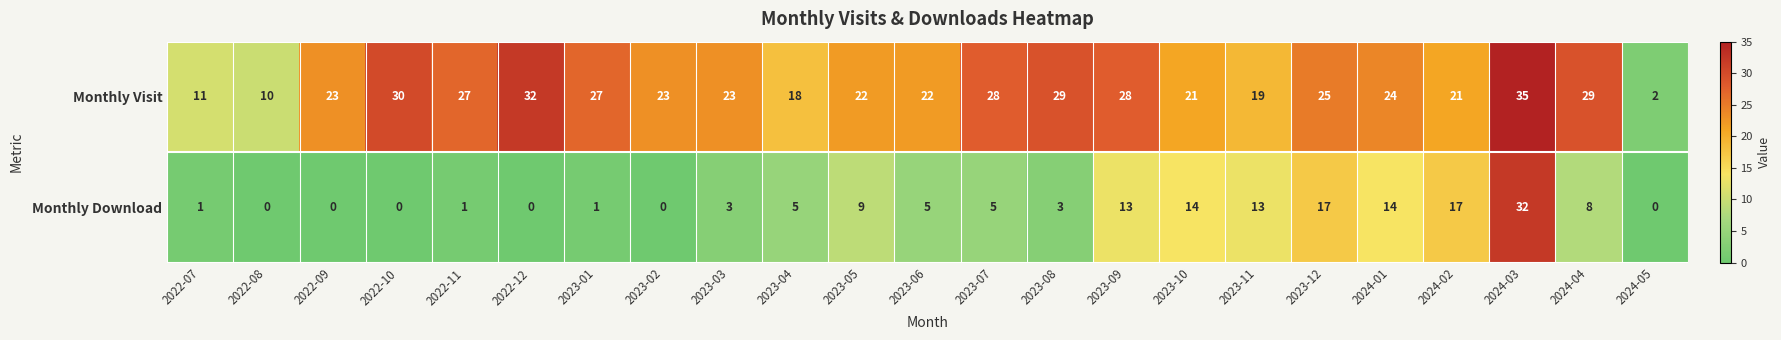

What is the total value across all series at 2023-11?

32